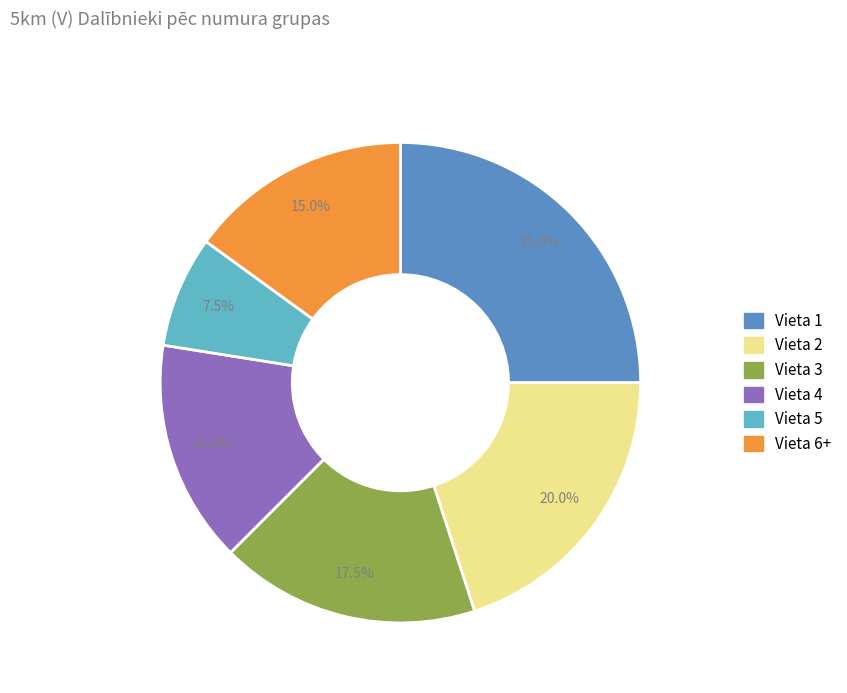

Which category has the biggest portion of the pie?

Vieta 1